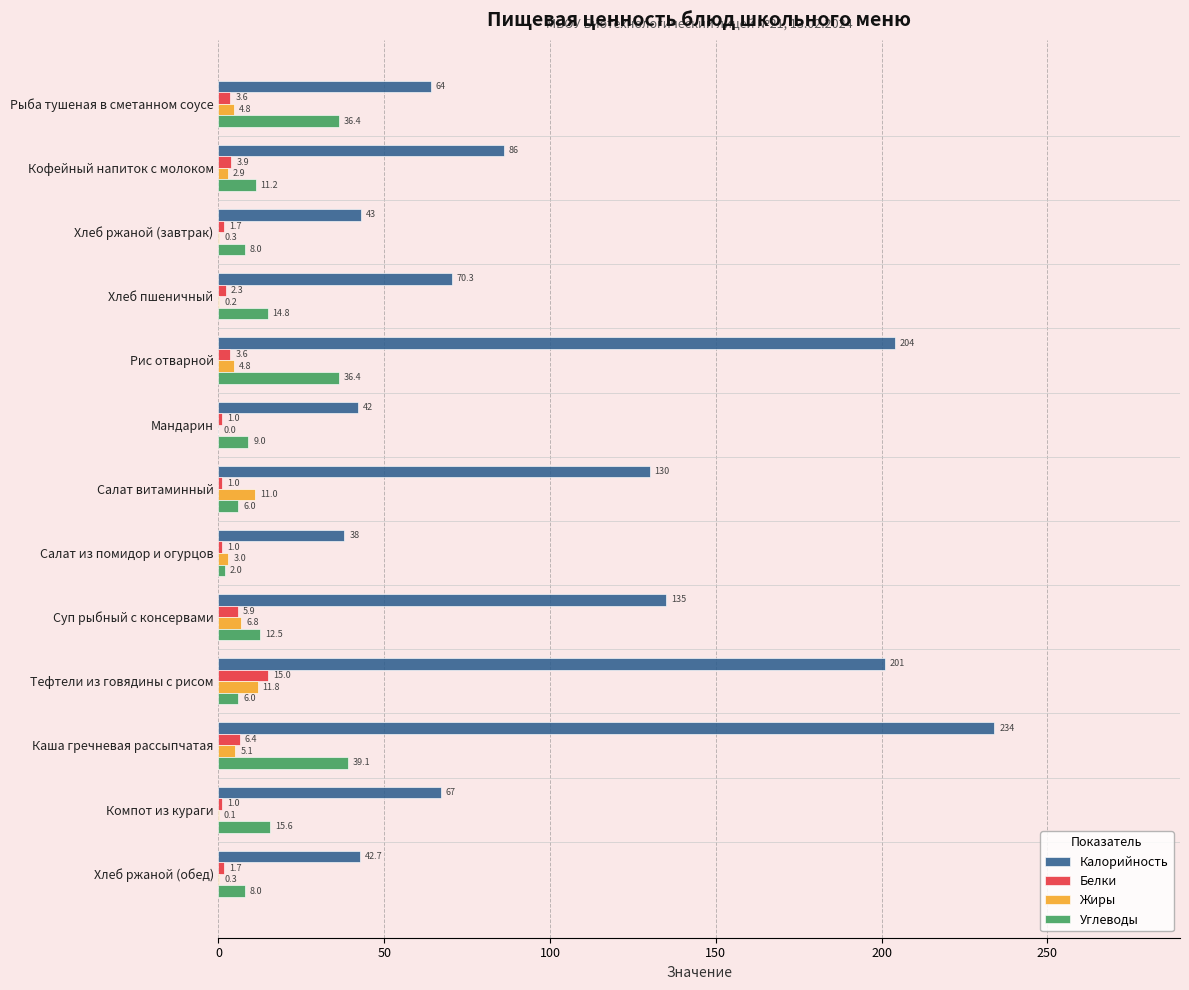

Where is Жиры nearest to the value 5?

Каша гречневая рассыпчатая